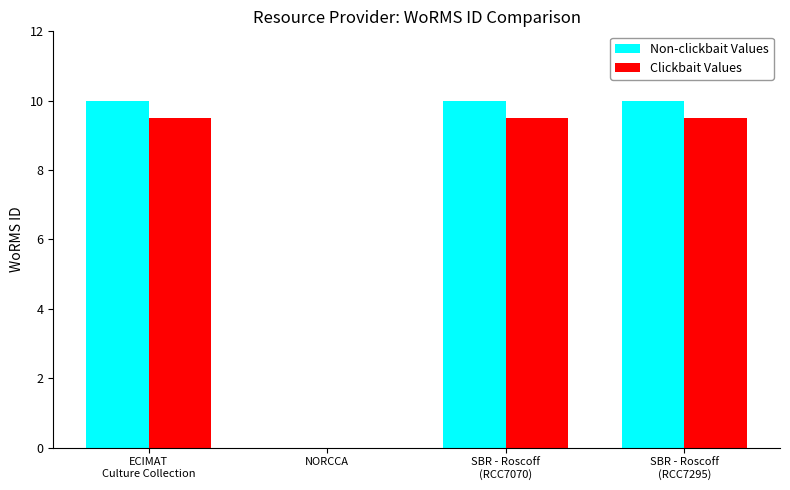

What is the maximum value for Clickbait Values?

9.5